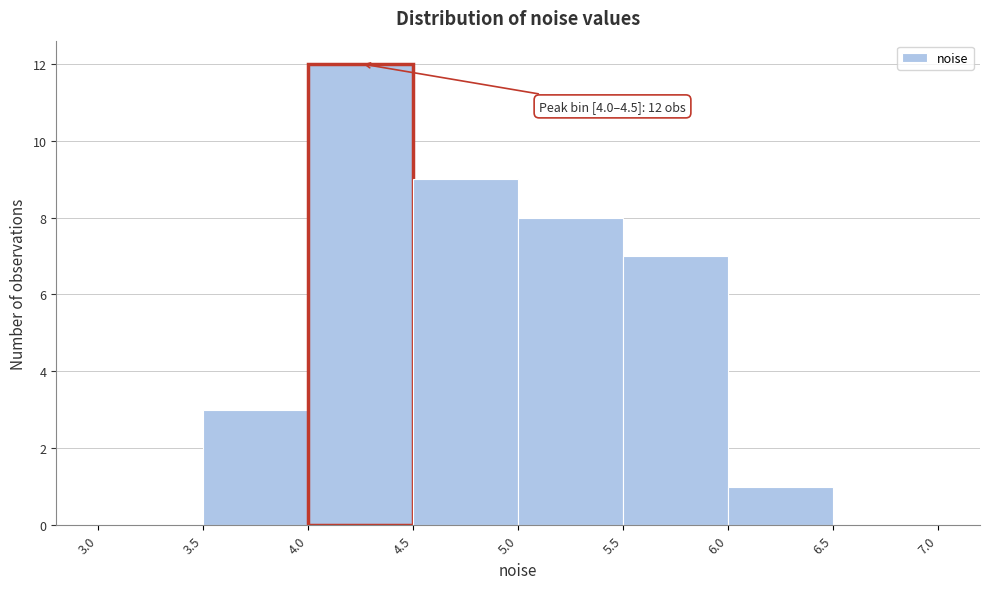

Over which range of the x-axis is the bar tallest?

4.0 to 4.5